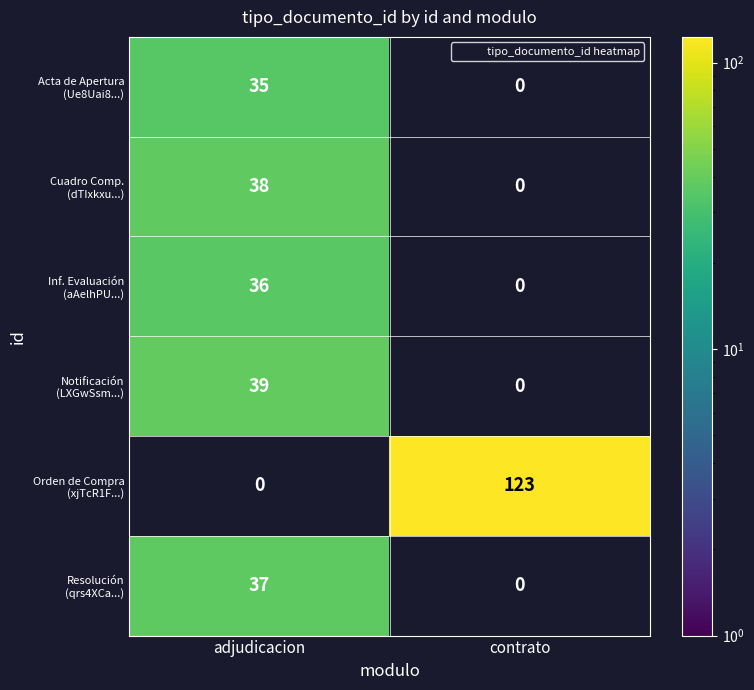

What is the maximum value shown in the chart?

123